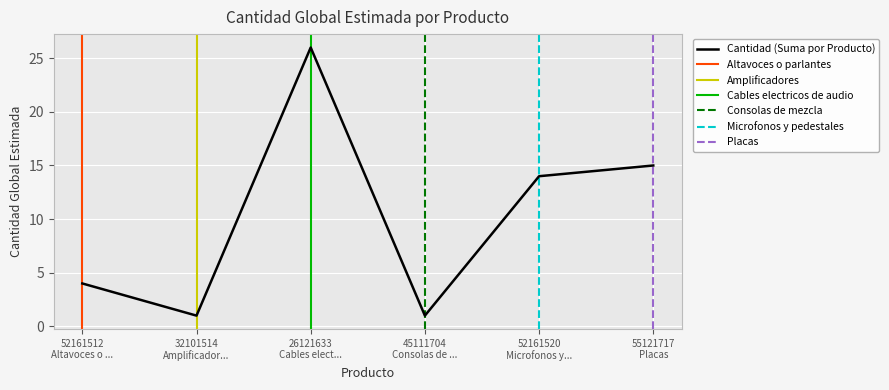

Approximately how many times larger is the value at 52161512 Altavoces o ... compared to 26121633 Cables elect...?

0.2